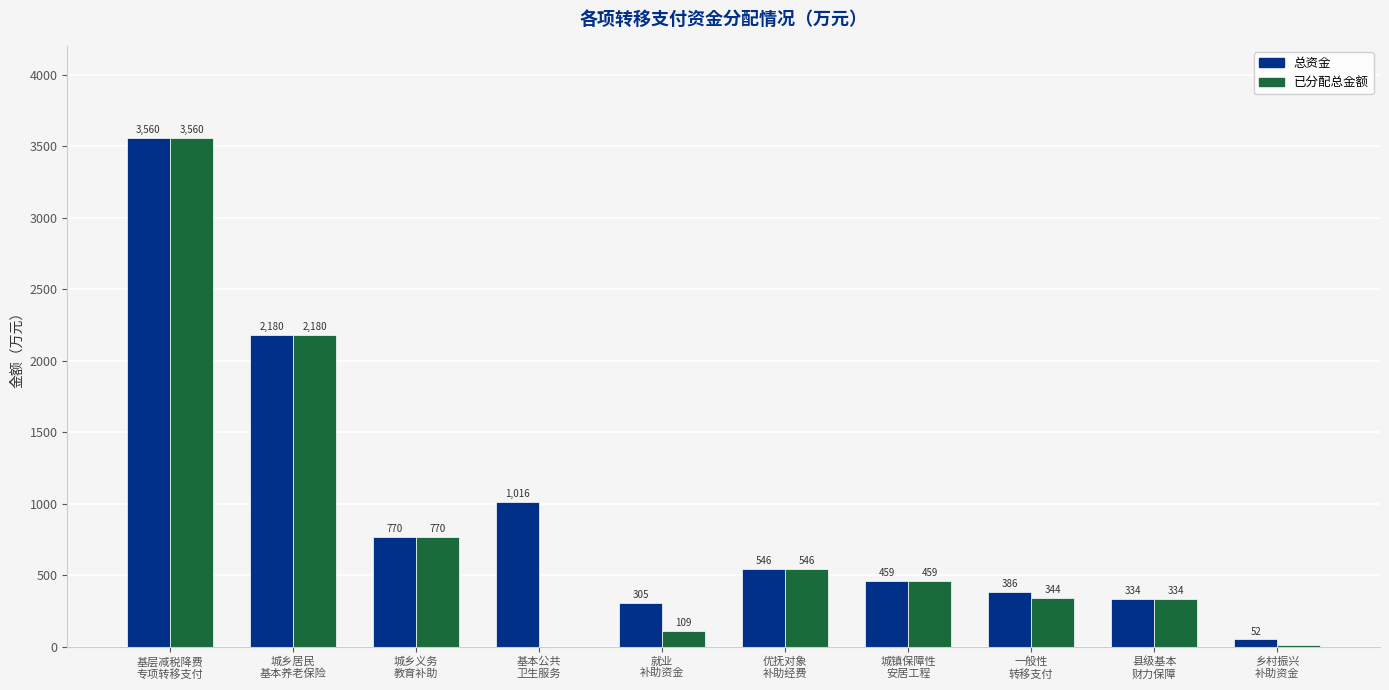

How many groups of bars are there?

10